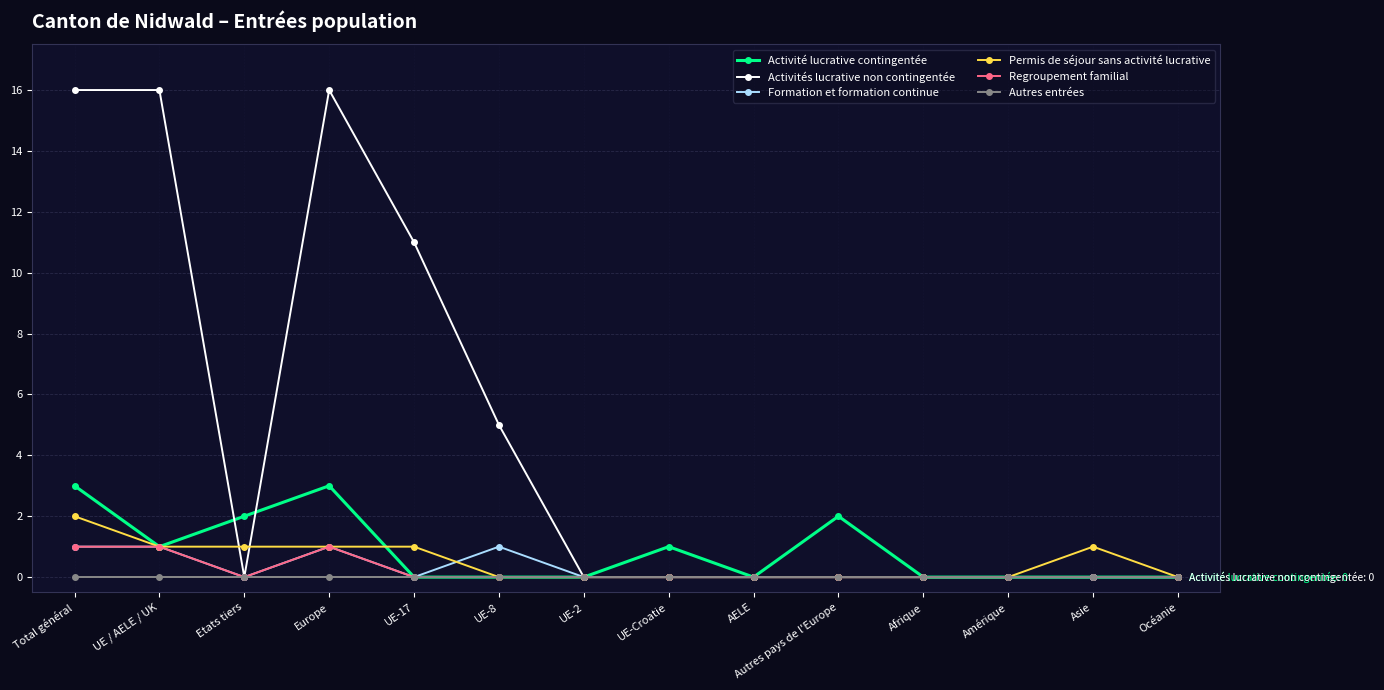

True or false: Autres entrées has a value of 0 at Asie.

True